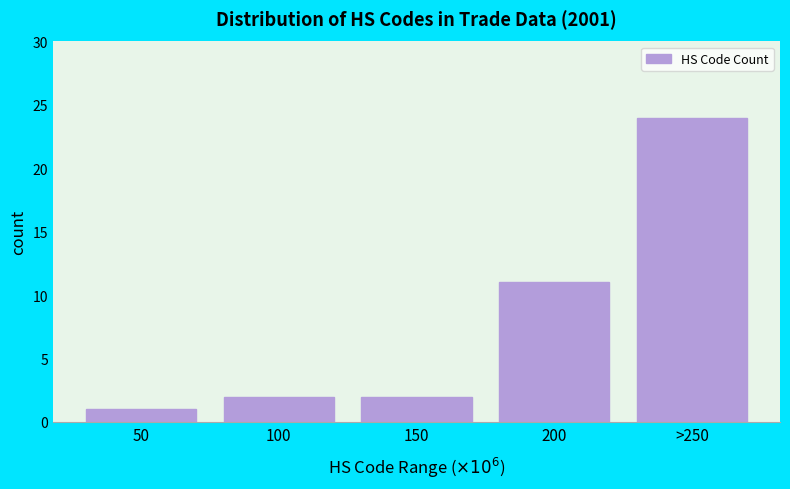

Reading right to left, list all the values displayed in this chart.

>250=24	200=11	150=2	100=2	50=1